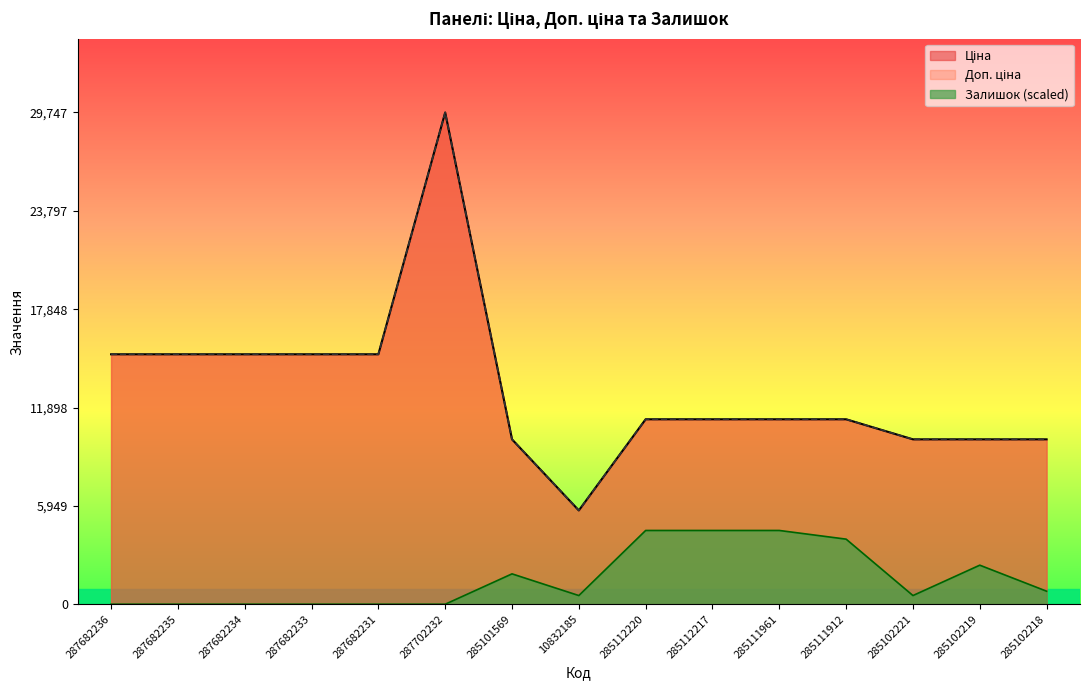

True or false: Доп. ціна has a value of 9824.0 at 287682231.

False